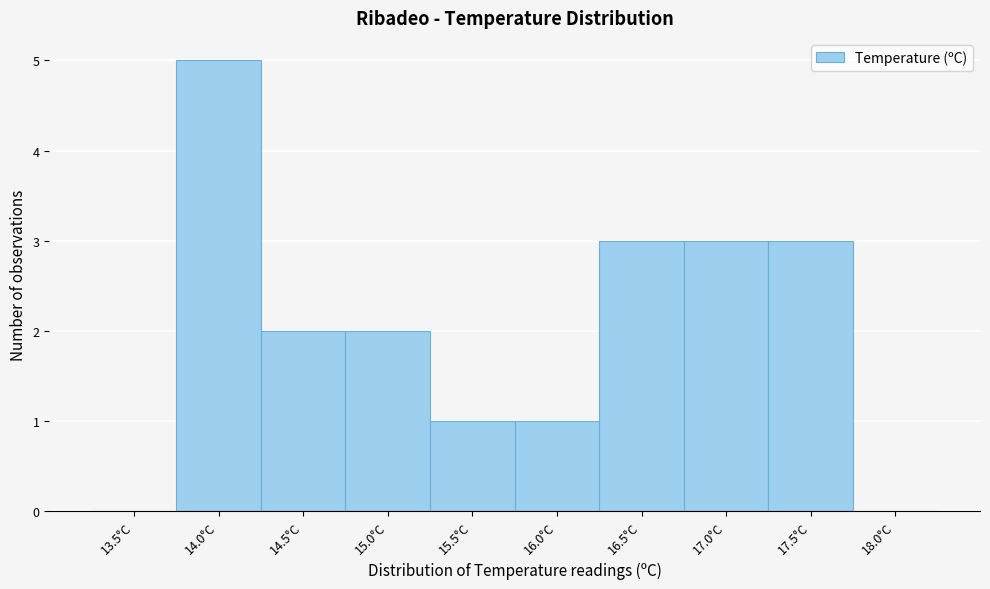

Reading right to left, transcribe all the data shown in this chart.

18.0°C=0	17.5°C=3	17.0°C=3	16.5°C=3	16.0°C=1	15.5°C=1	15.0°C=2	14.5°C=2	14.0°C=5	13.5°C=0